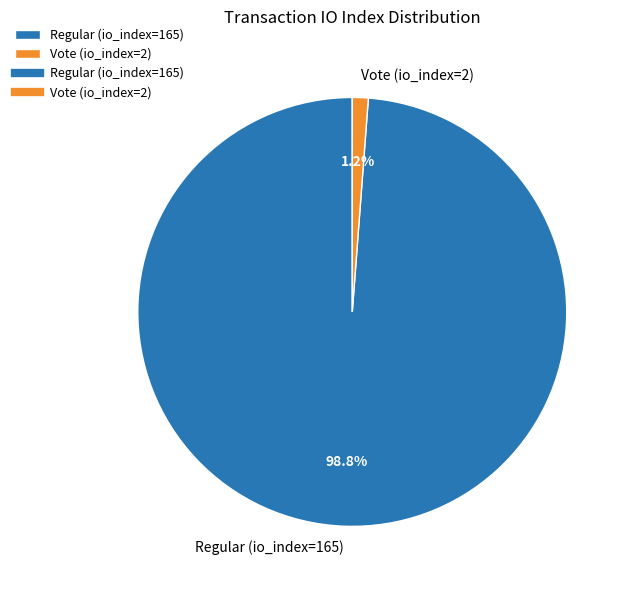

To the nearest percent, what is the difference between the Vote (io_index=2) and Regular (io_index=165) slice percentages?

98%